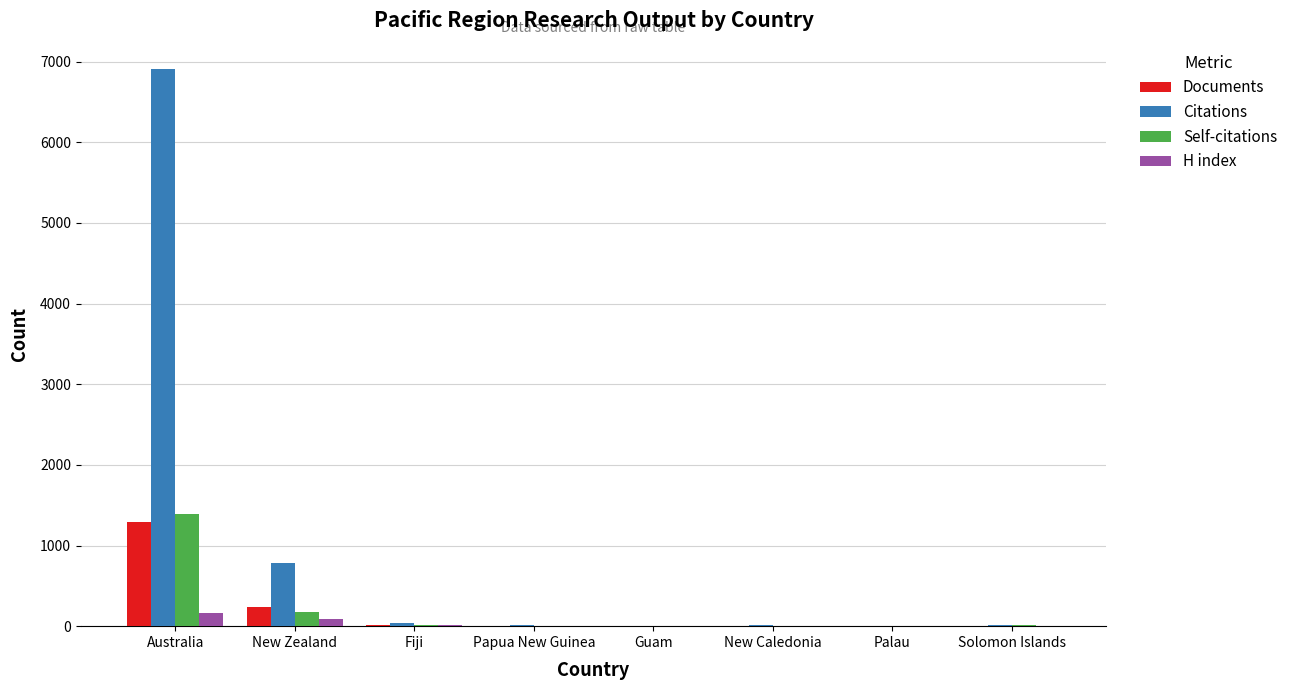

Read the Documents value at Australia, to the nearest 100.

1300